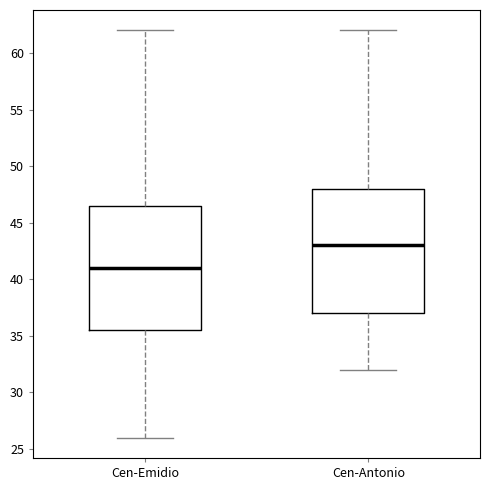

Where is the upper edge of the box for Cen-Emidio on the y-axis? The values are not printed on the chart, so give them approximately, as read against the axis.

46.5